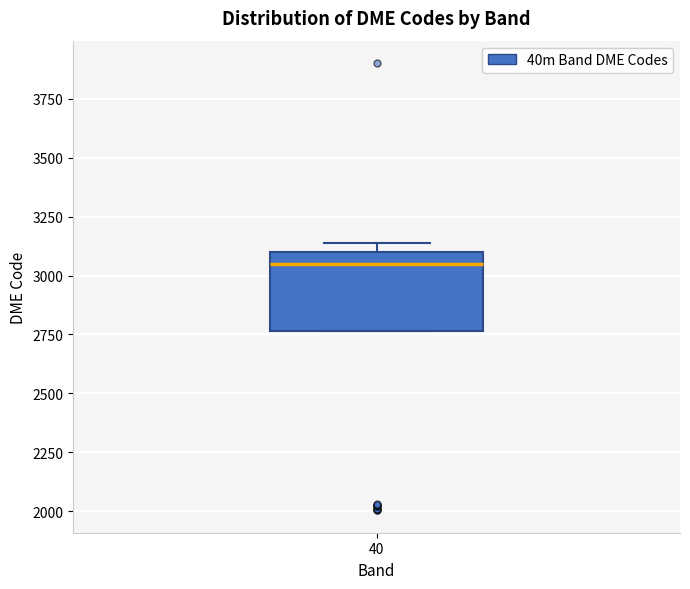

Transcribe this box plot: give where the median line is, the range the box spans, and where the two whiskers end, as read against the y-axis. The values are not printed on the chart, so give them approximately, as read against the axis.

median 3050, box 2750 to 3100, whiskers 2750 to 3150